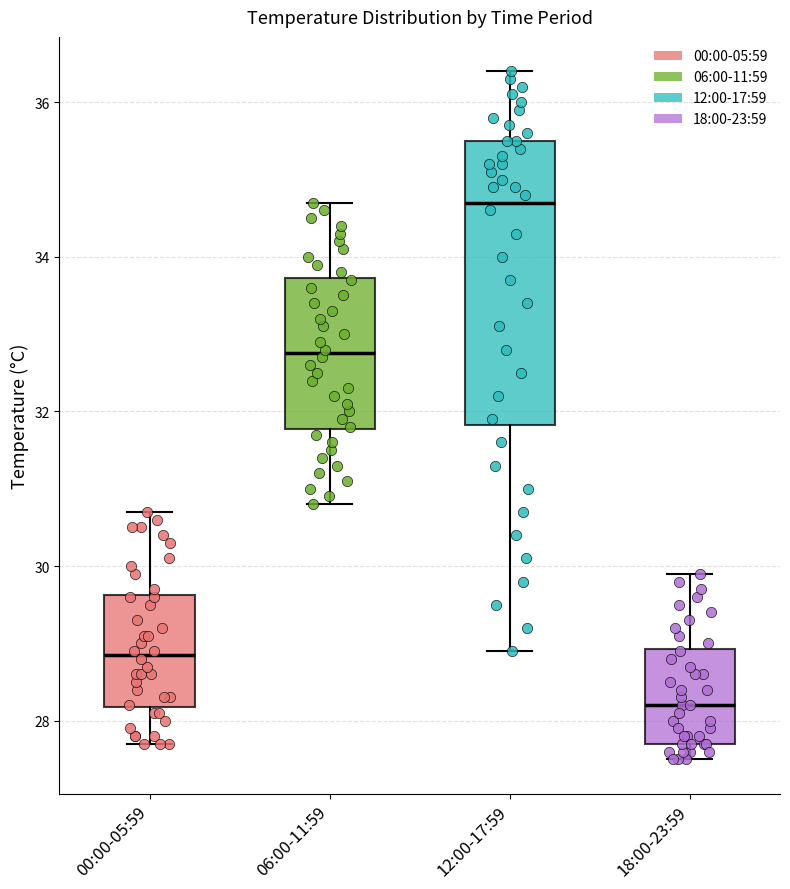

Which box is the tallest, from its lower edge to its upper edge?

12:00-17:59